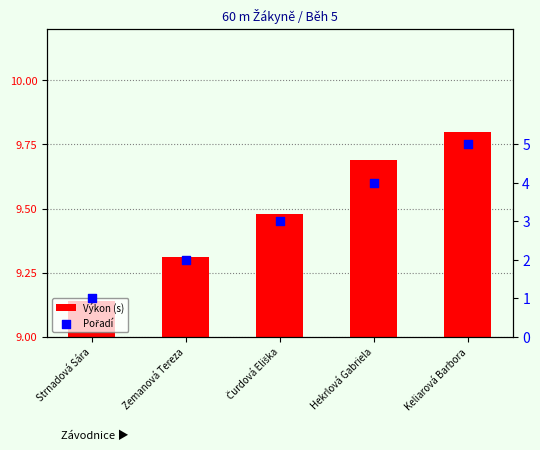

At how many categories does at least one series exceed 5?

5